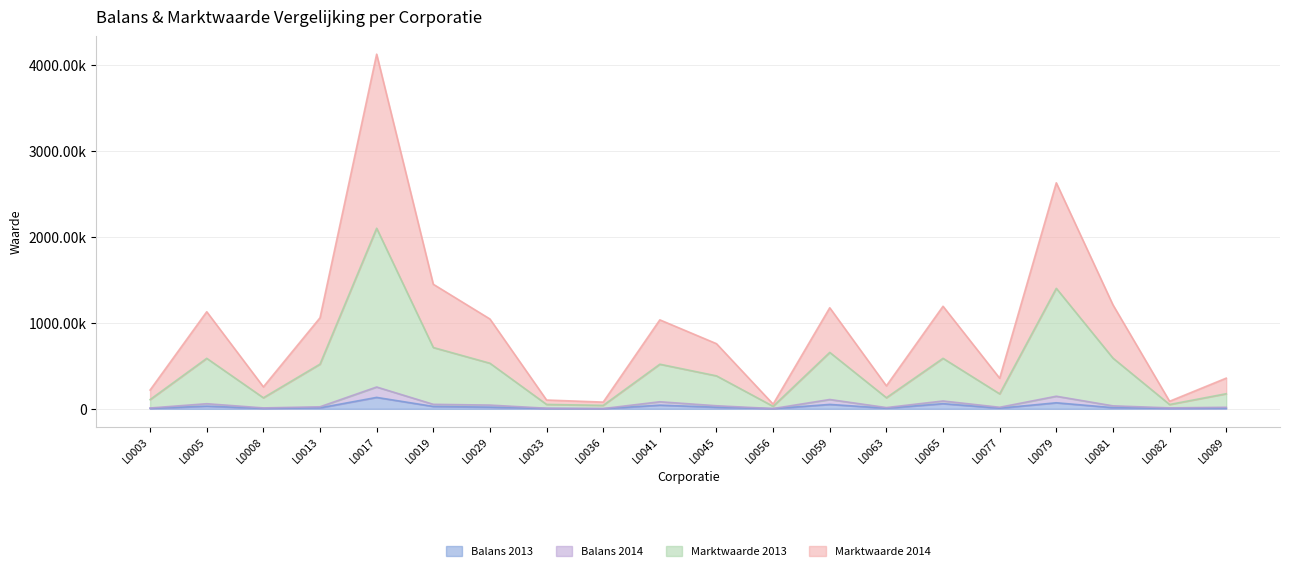

At which label does Marktwrd_j1414 reach its minimum?

L0056